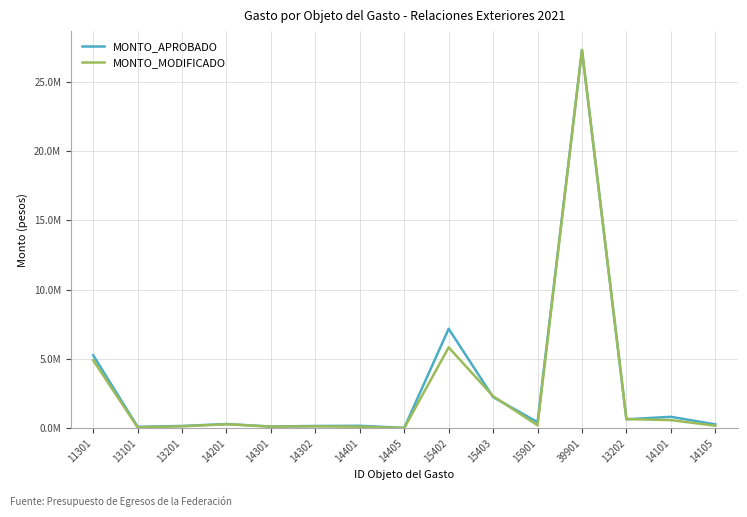

What is the label of the 11th point from the right?

14301